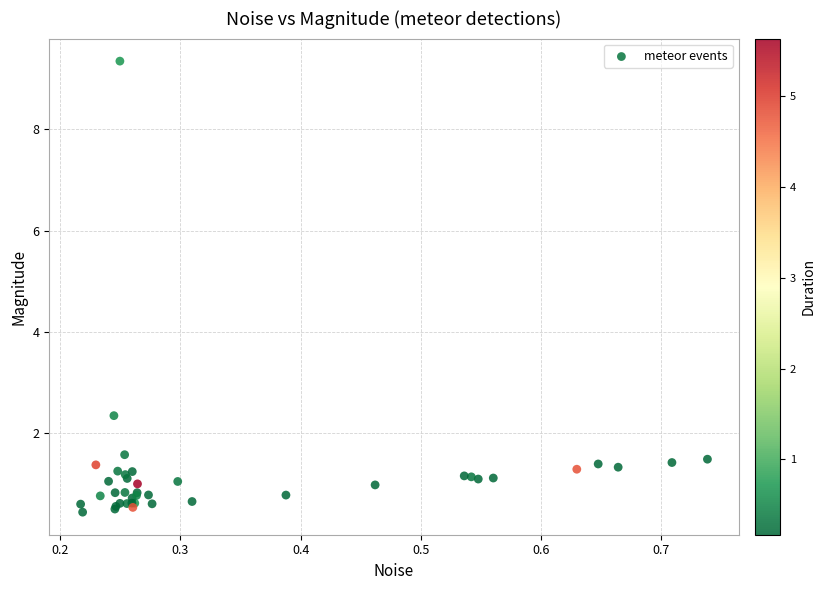

What Y value in the scatter plot is closest to 4?

2.4